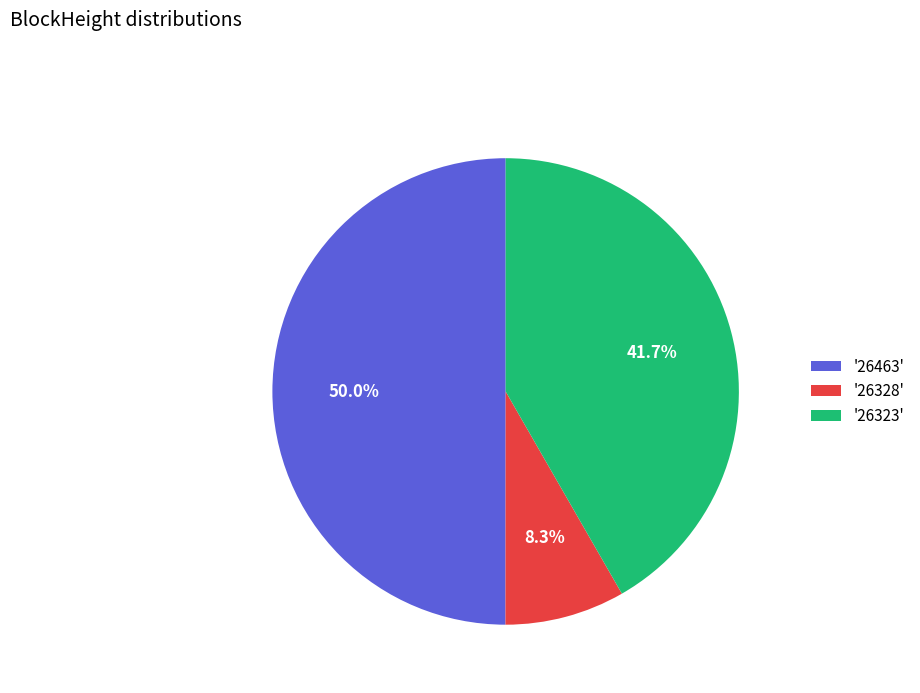

To the nearest percent, what is the average slice percentage?

33%